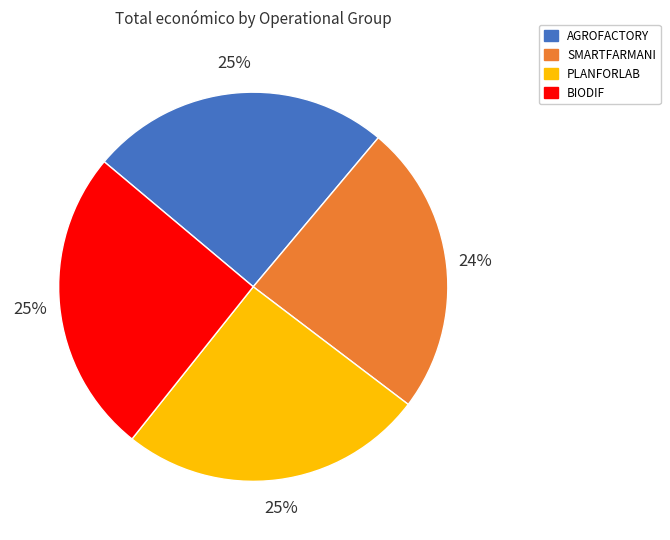

The SMARTFARMANI slice represents 24% of the pie. True or false?

True